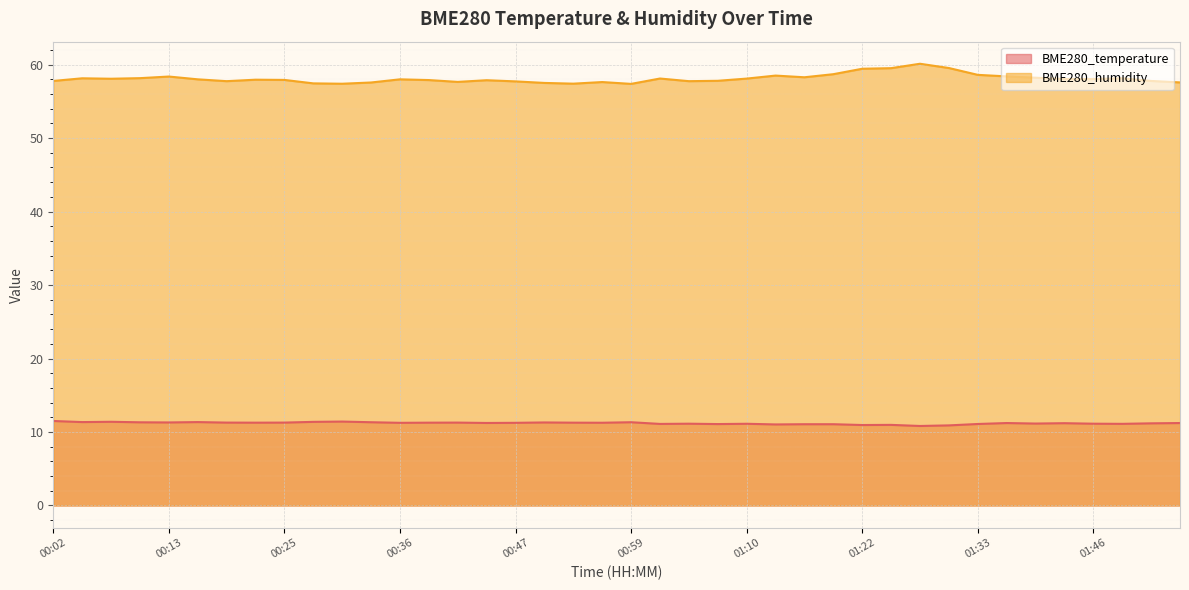

List the series in order of their overall mean, highest first.

BME280_humidity, BME280_temperature